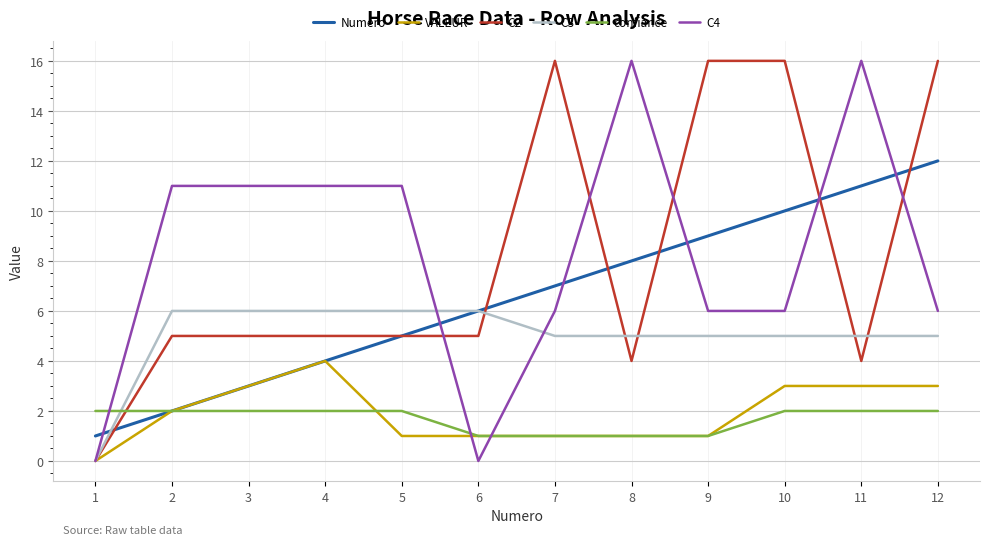

At 12, list the series in order from smallest to largest.

confiance, VALEUR, C3, C4, Numero, C2